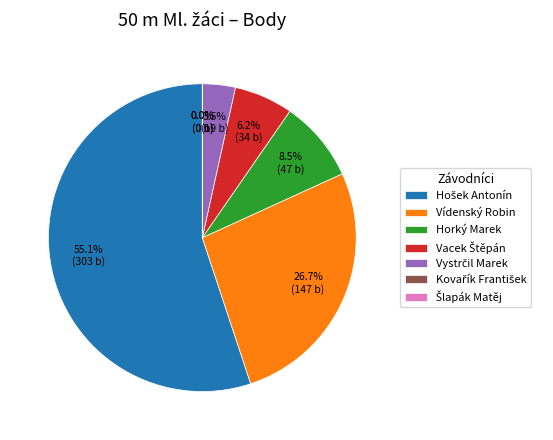

Is there a majority slice in this chart?

Yes